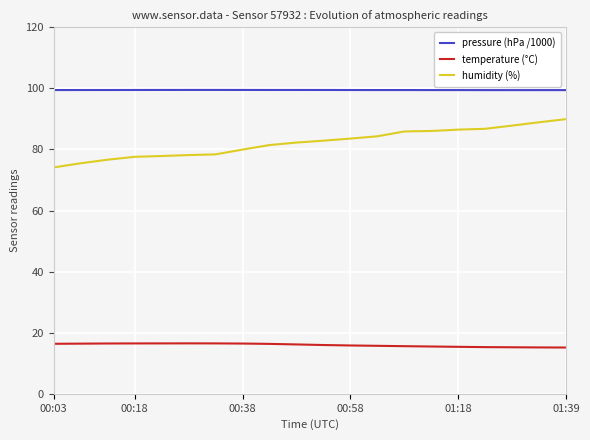

Which series has the widest spread of values?

humidity (%)